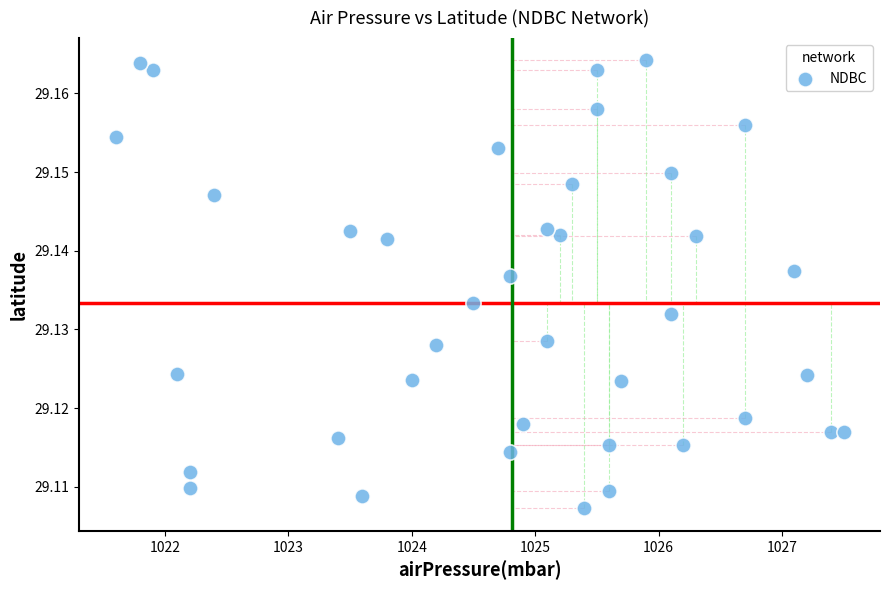

What is the range of X values (max minus min)?

5.9